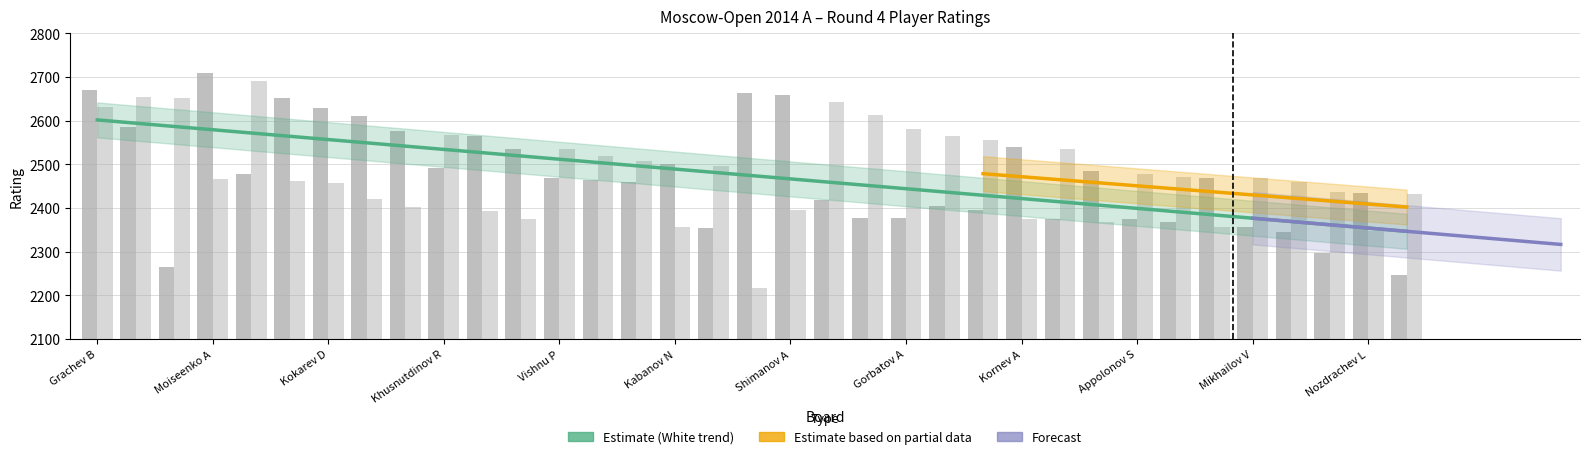

What is the value of the White Rating bar at the 11th from the left?

2564